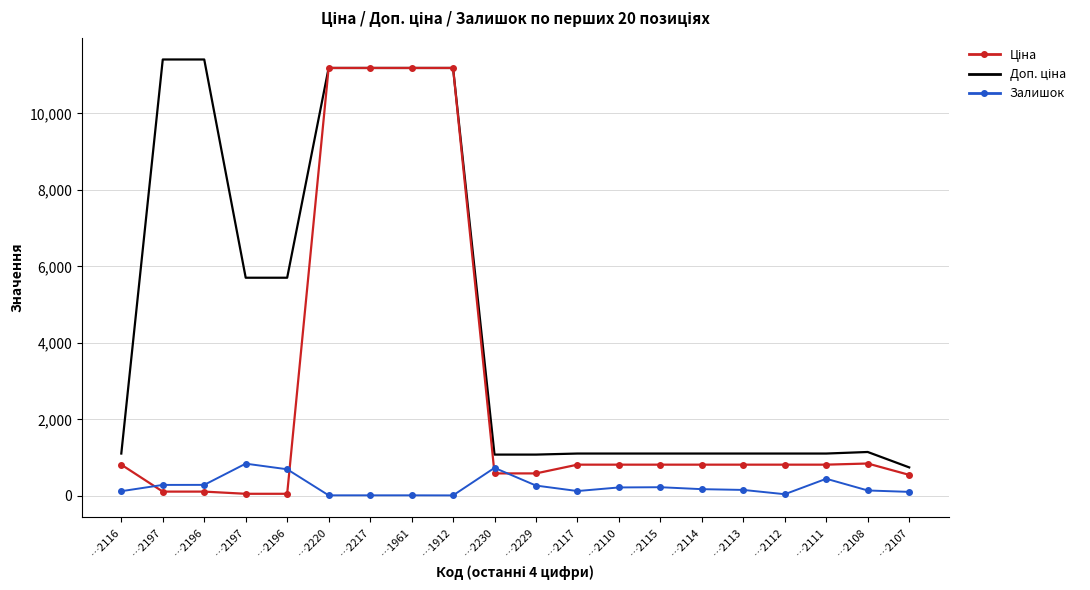

What is the sum of the Доп. ціна values at …2111 and …2229?

2190.8